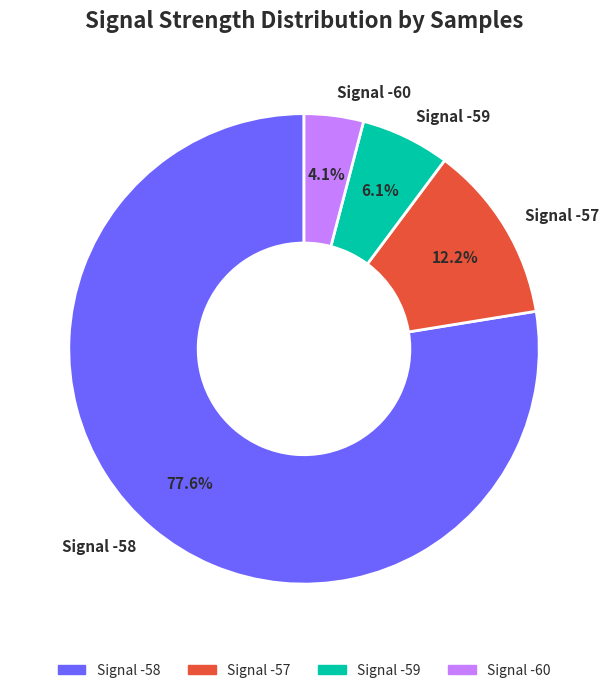

Count the number of slices in the pie.

4